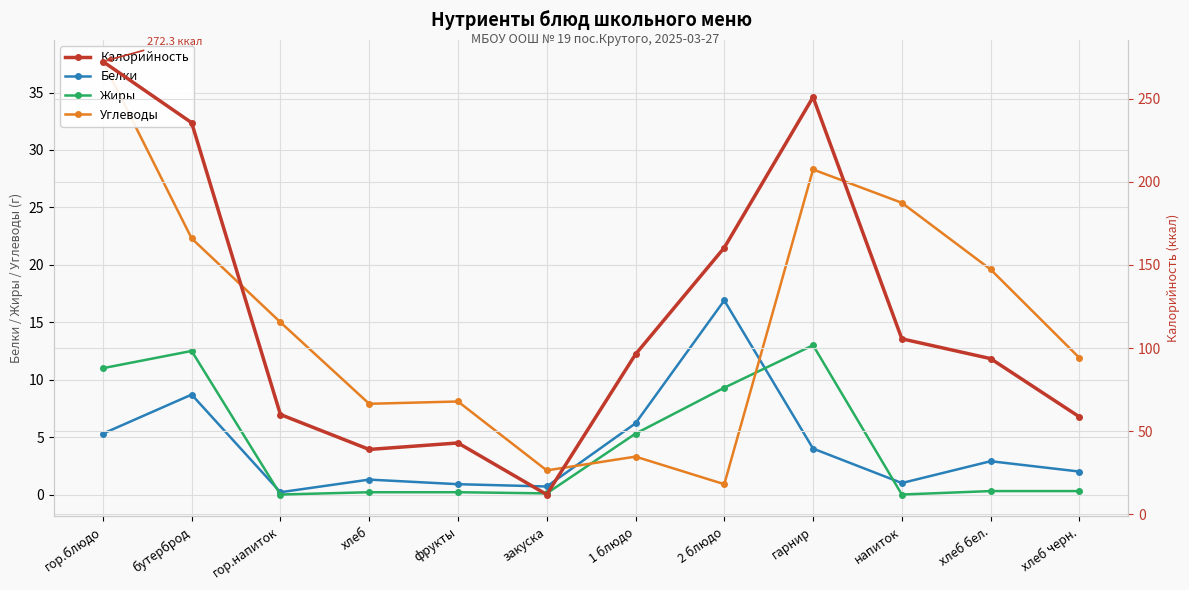

Which series has the largest total across all categories?

Калорийность